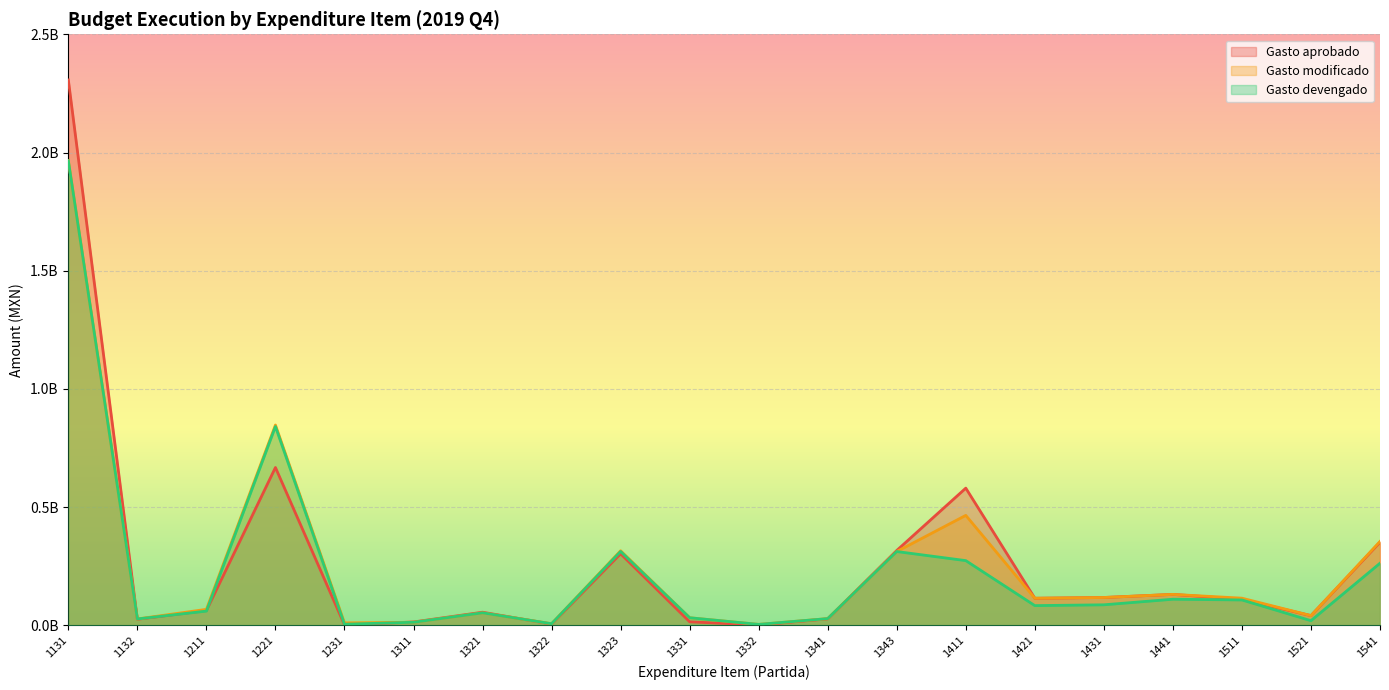

Reading left to right, list all the values displayed in this chart.

Gasto aprobado: 2306872740.0	25916053.0	62936000.0	667817476.0	2084004.0	14479284.0	55761020.0	5412617.0	302928454.0	15246580.0	1650886.0	27612797.0	316916637.0	580538584.0	114773048.0	118016137.0	131150971.0	110505452.0	41382800.0	351831655.0
Gasto modificado: 1966303103.8	27249378.4	67927745.0	847585552.0	10657449.0	13250214.8	53151657.4	7122186.2	315720442.2	32385740.4	4295618.8	28766519.9	312431907.3	465333986.1	114795279.7	118039166.2	131170920.4	115145484.5	41382800.0	355021080.0
Gasto devengado: 1965150610.5	27249378.4	60503423.5	841098515.9	5059045.0	13248291.6	53114468.5	7121823.7	312665754.8	32384557.3	4295618.8	28754897.6	312399406.0	273962089.5	83677600.9	87087801.4	110725734.9	107612986.4	19937864.8	262921920.6